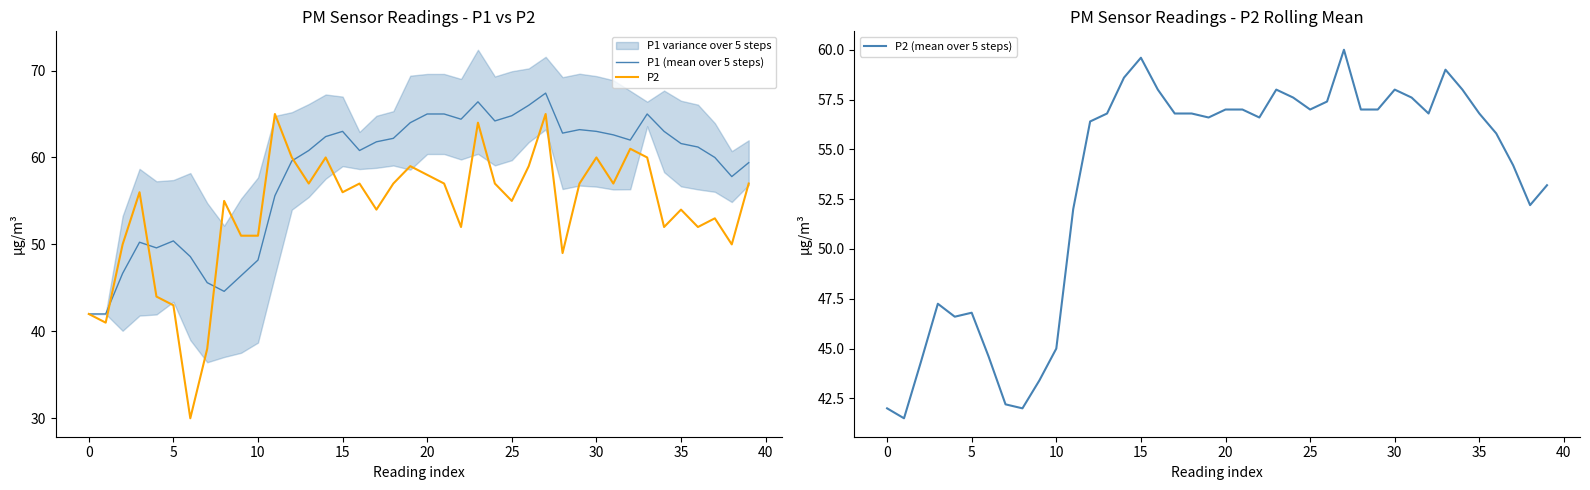

Is it true that P2 equals 54.0 at 35?

True